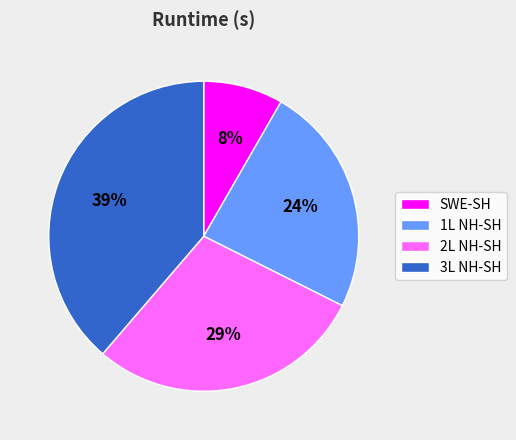

Rank the categories by value from highest to lowest.

3L NH-SH, 2L NH-SH, 1L NH-SH, SWE-SH